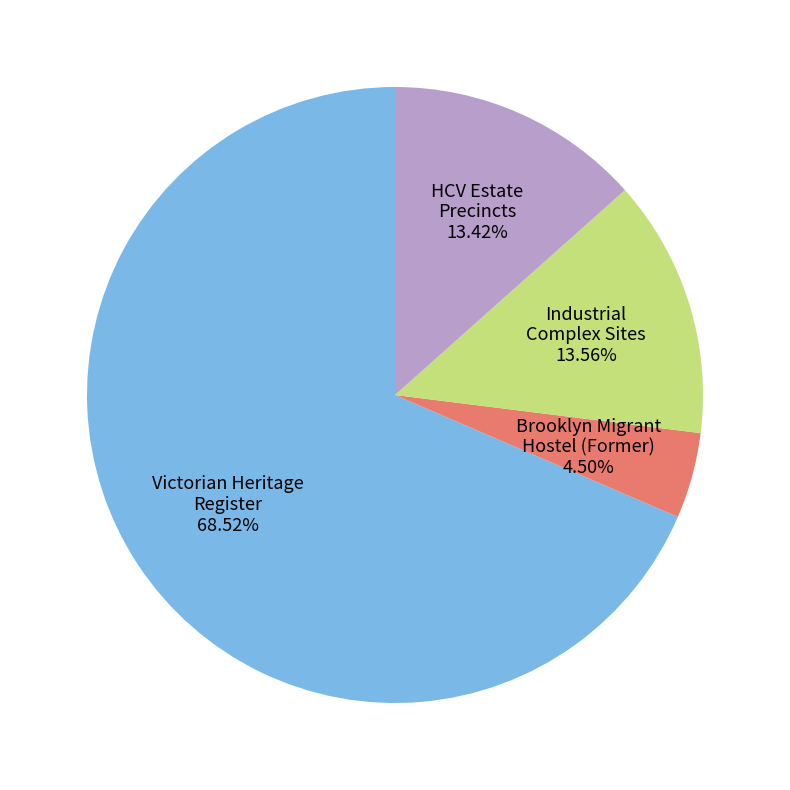

What is the majority slice?

Victorian Heritage Register 68.52%